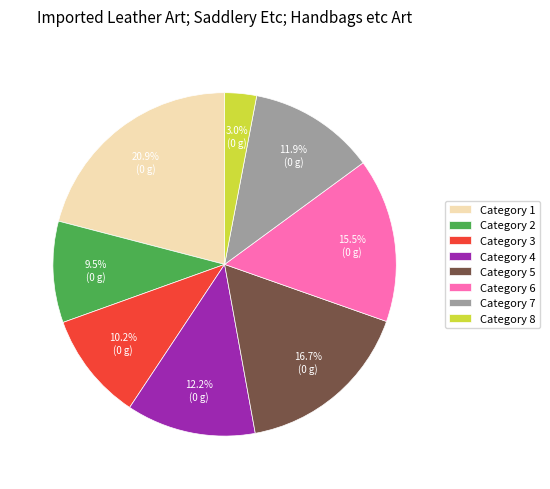

Is there any slice that represents more than half of the pie?

No